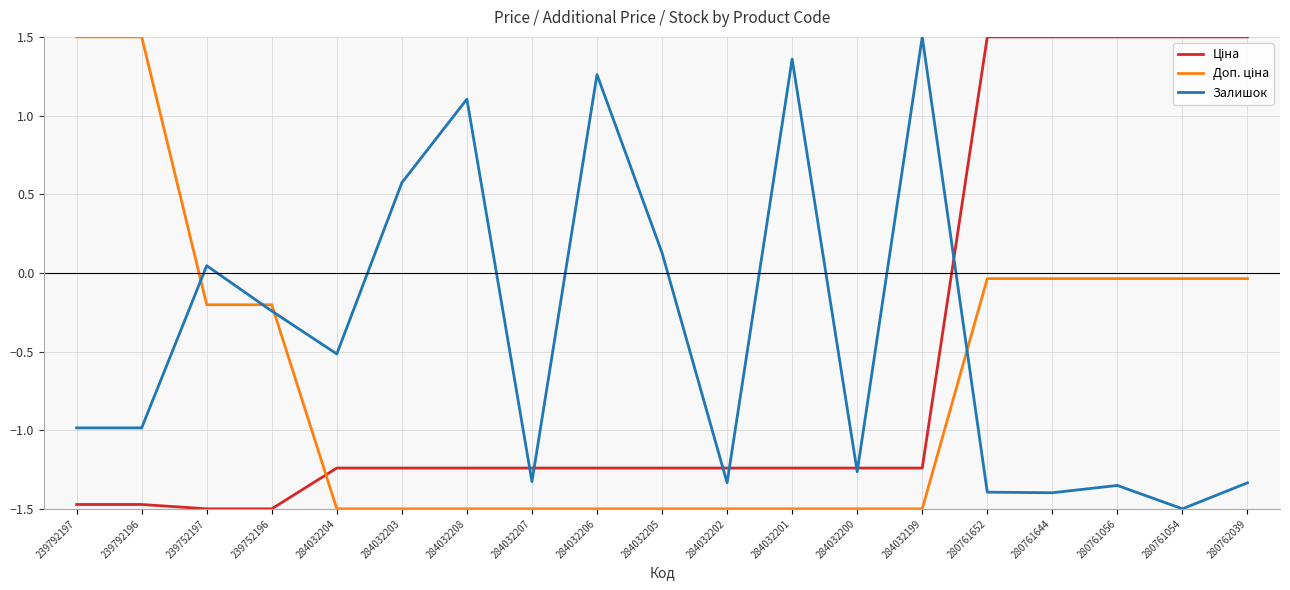

The Залишок series shows -1.0 at 239792196. True or false?

True